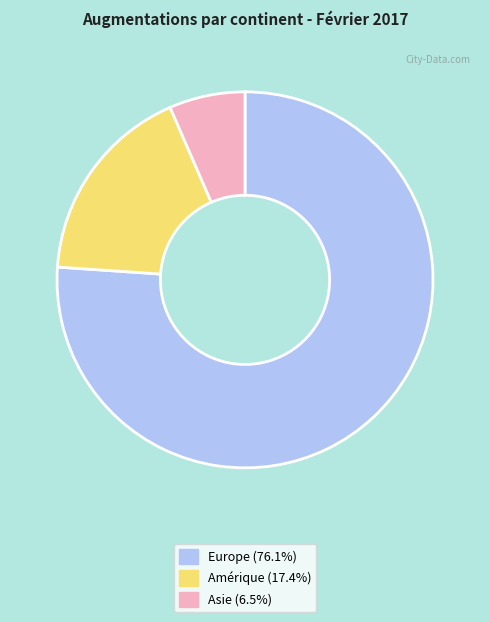

Does any single category account for the majority?

Yes